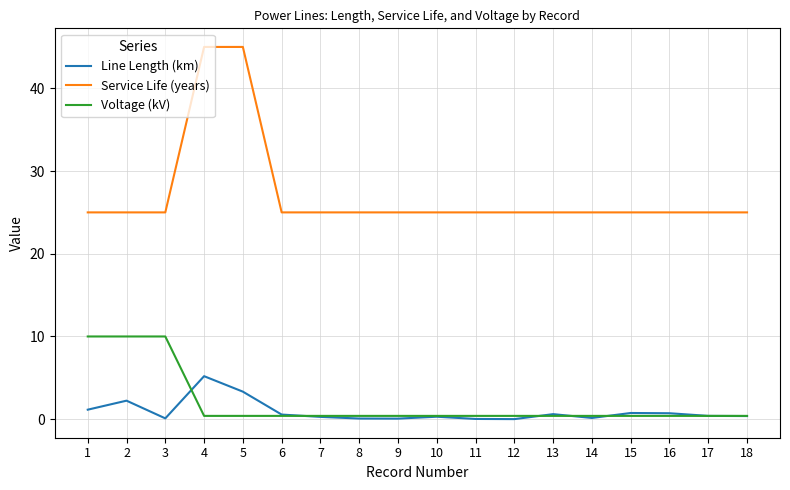

What is the maximum value shown in the chart?

45.0